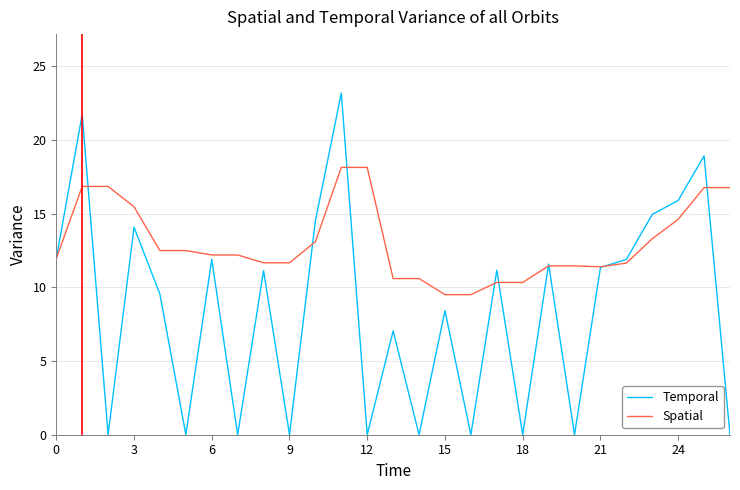

What is the greatest value displayed?

23.2